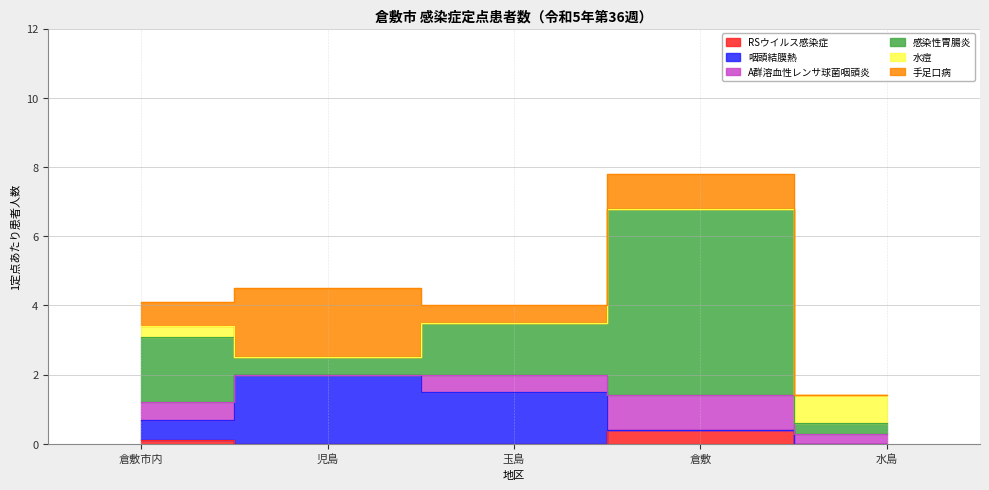

True or false: 感染性胃腸炎 and 咽頭結膜熱 intersect in this chart.

False